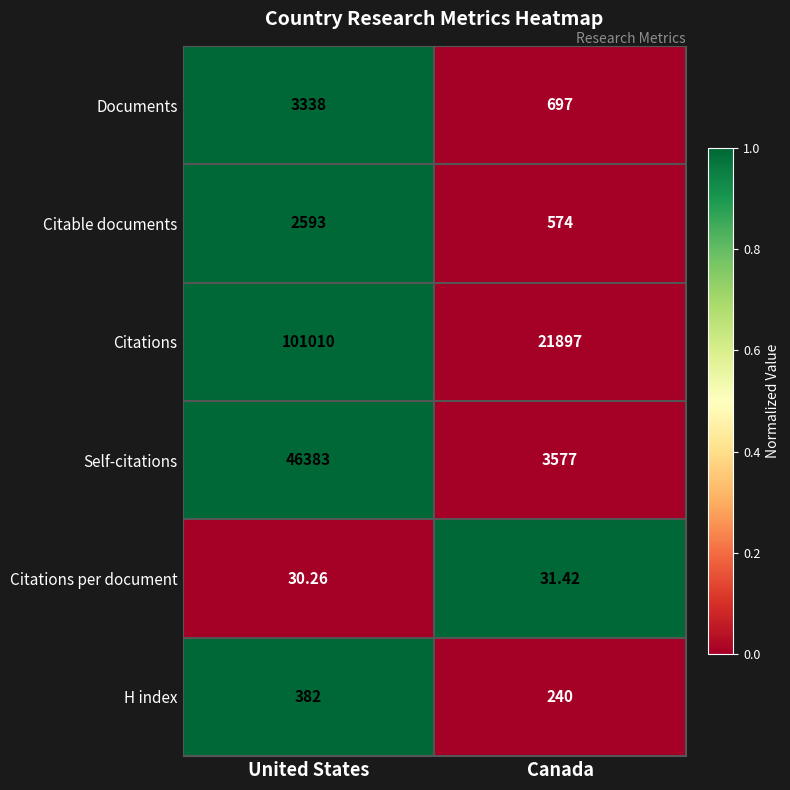

At which category is the sum across all series the highest?

United States